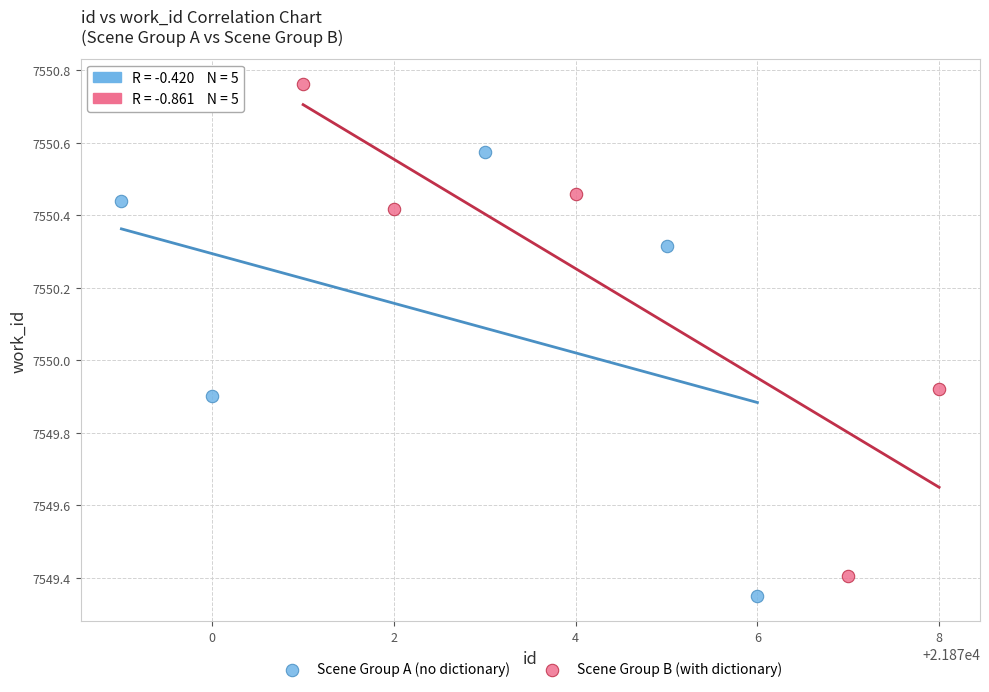

What are all the series names shown in the legend?

Scene Group A (no dictionary), Scene Group B (with dictionary)